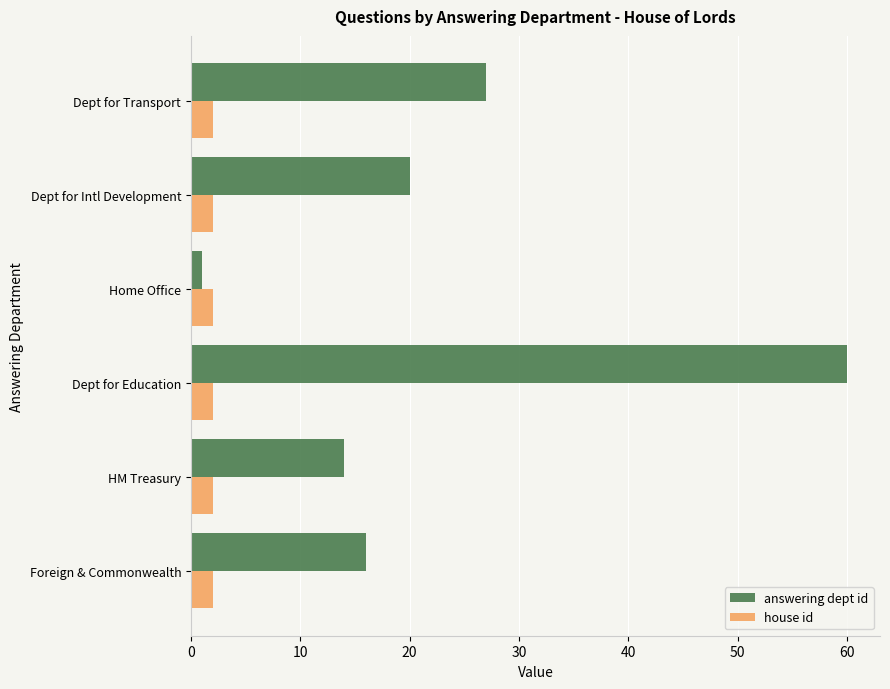

Which series has the widest spread of values?

answering dept id